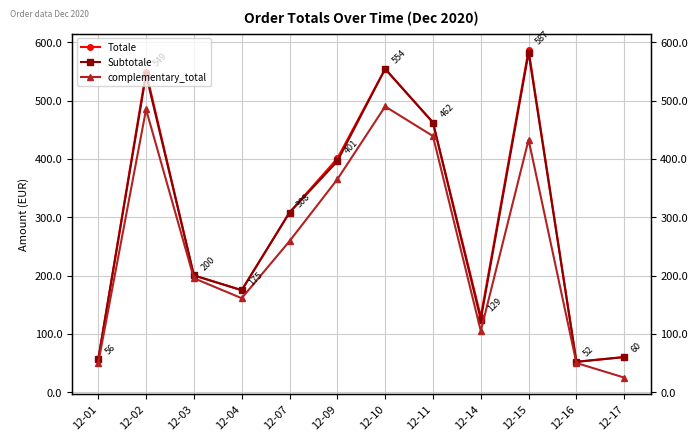

In Subtotale, how many points are lower than both neighbors (excluding endpoints)?

3